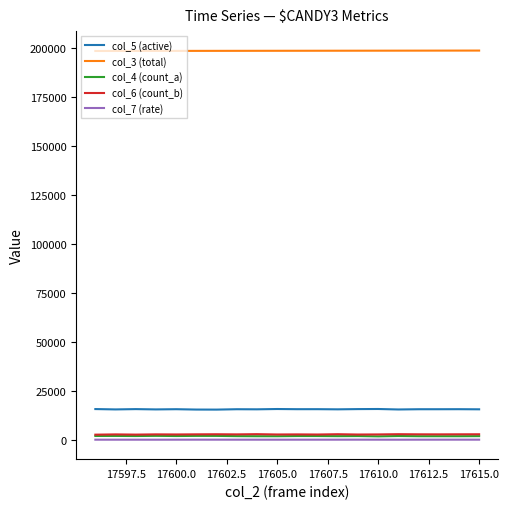

What is the greatest value displayed?

198739